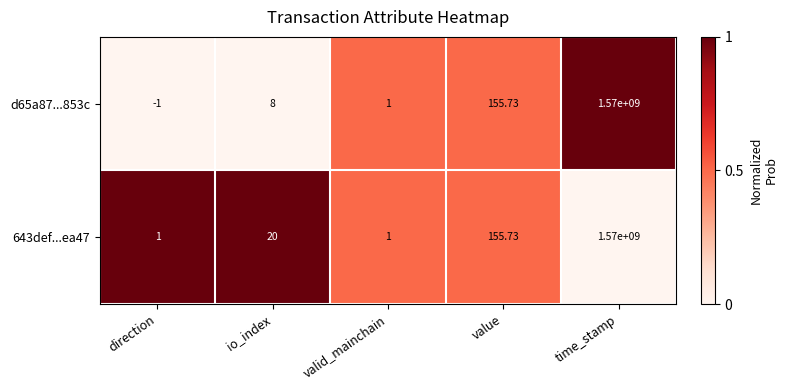

What is the total value across all series at valid_mainchain?

2.0